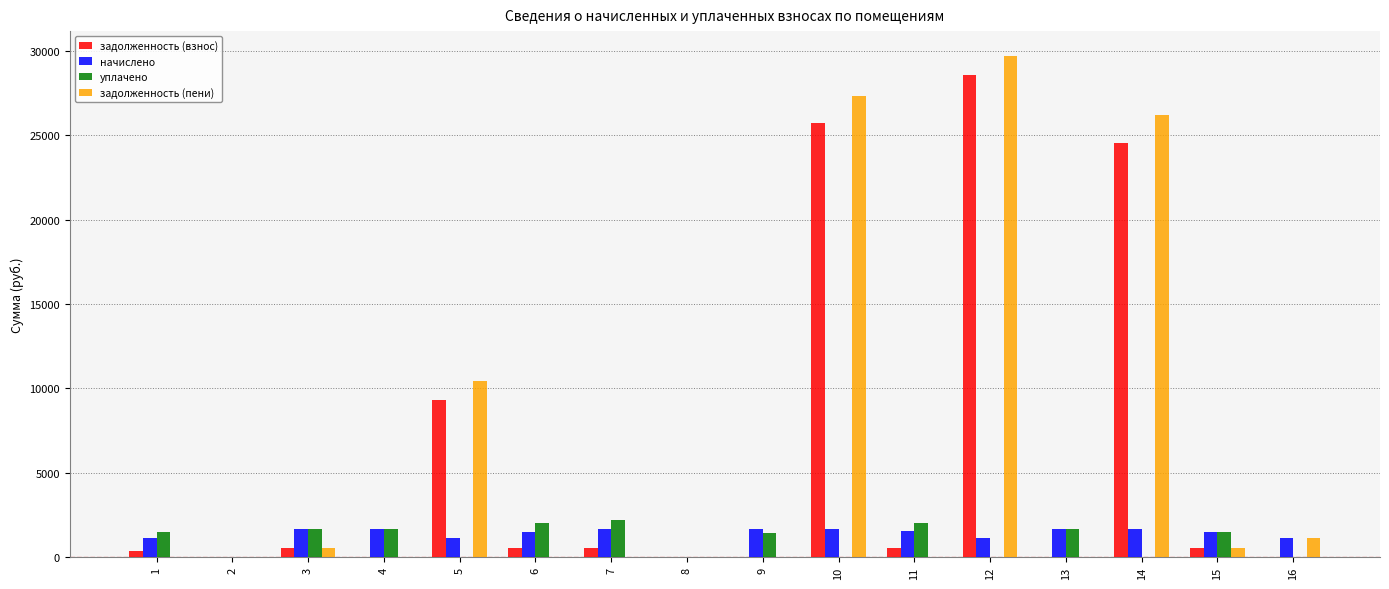

What is the average value of the задолженность (пени) series?

5990.6